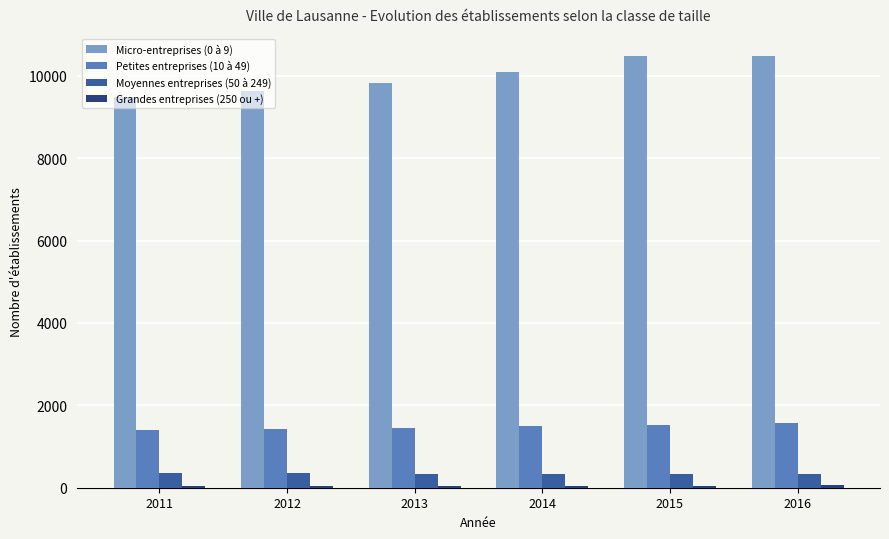

What is the maximum value shown in the chart?

10495